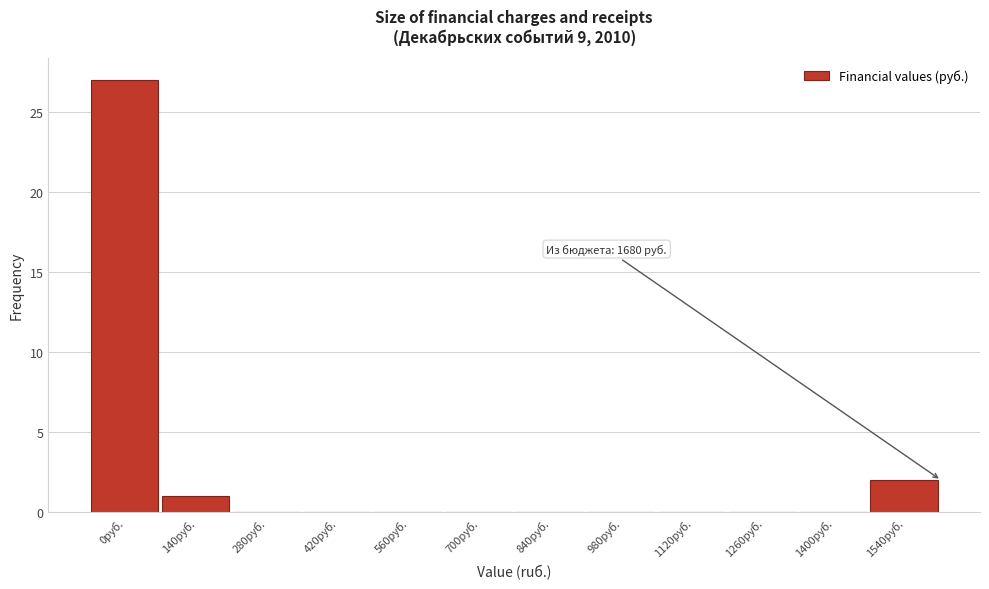

Reading right to left, list all the values displayed in this chart.

1540руб.=2	1400руб.=0	1260руб.=0	1120руб.=0	980руб.=0	840руб.=0	700руб.=0	560руб.=0	420руб.=0	280руб.=0	140руб.=1	0руб.=27